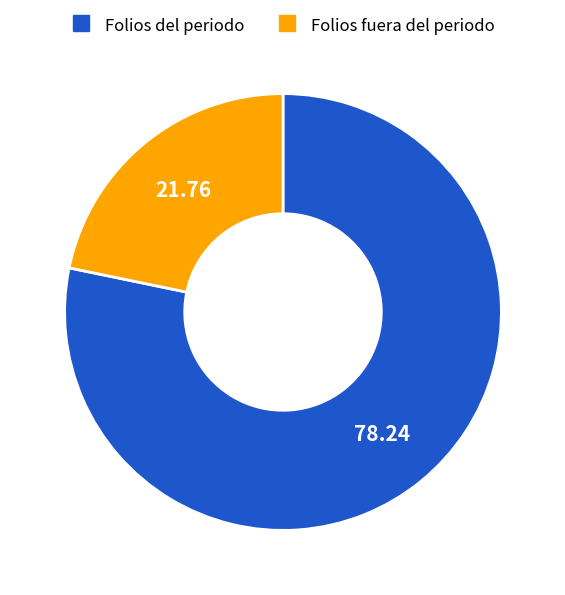

Which category has the biggest portion of the pie?

Folios del periodo